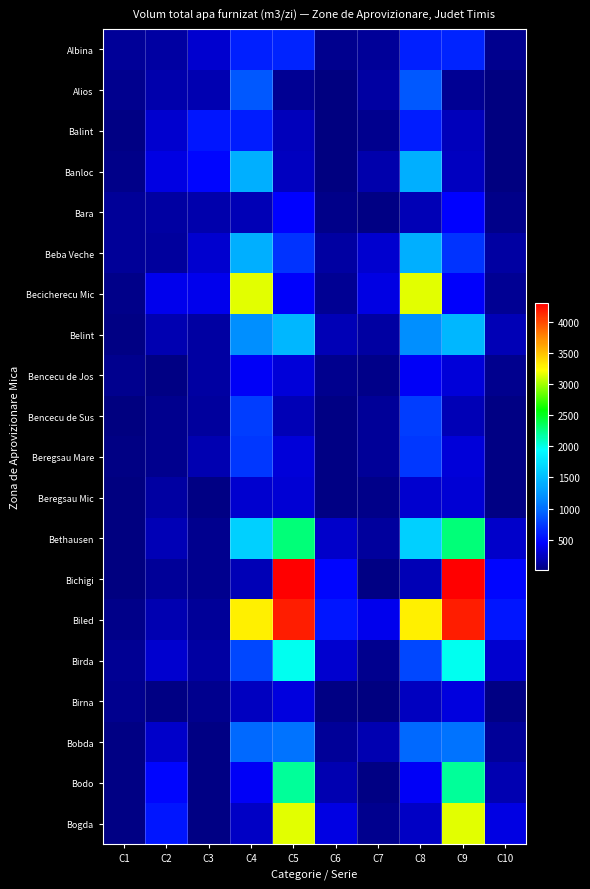

What is the difference between the highest and lowest values at C3?

522